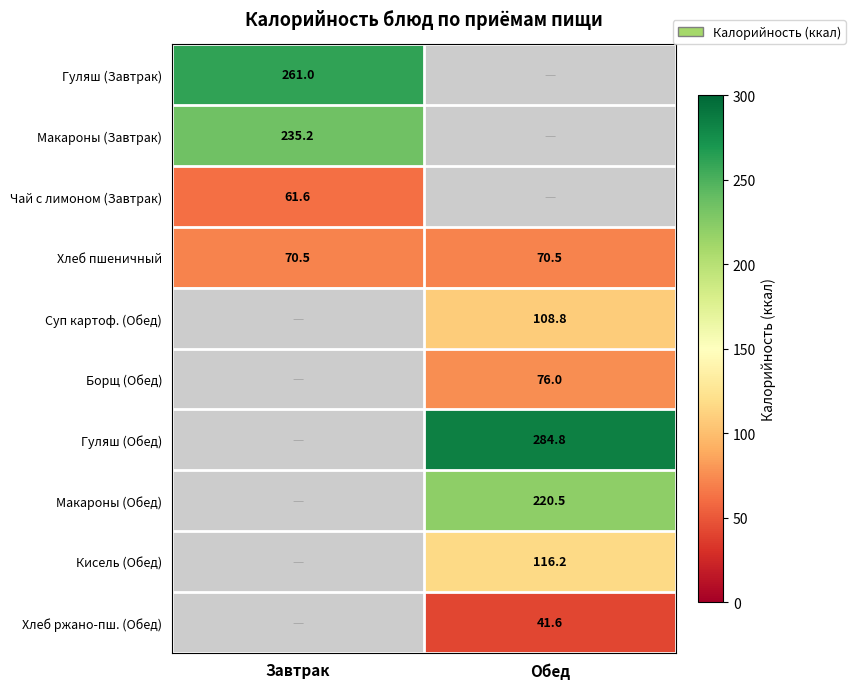

The value of Макароны (Обед) at Обед is 317.5. True or false?

False